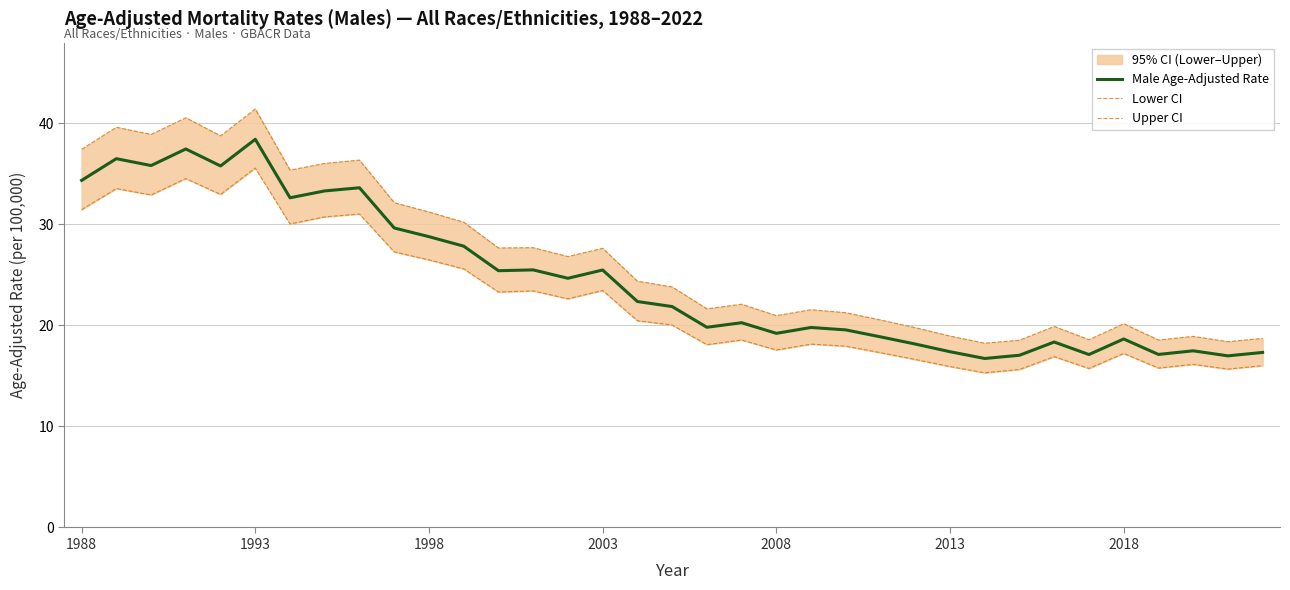

What is the minimum value for Male Age-Adjusted Rate?

16.7